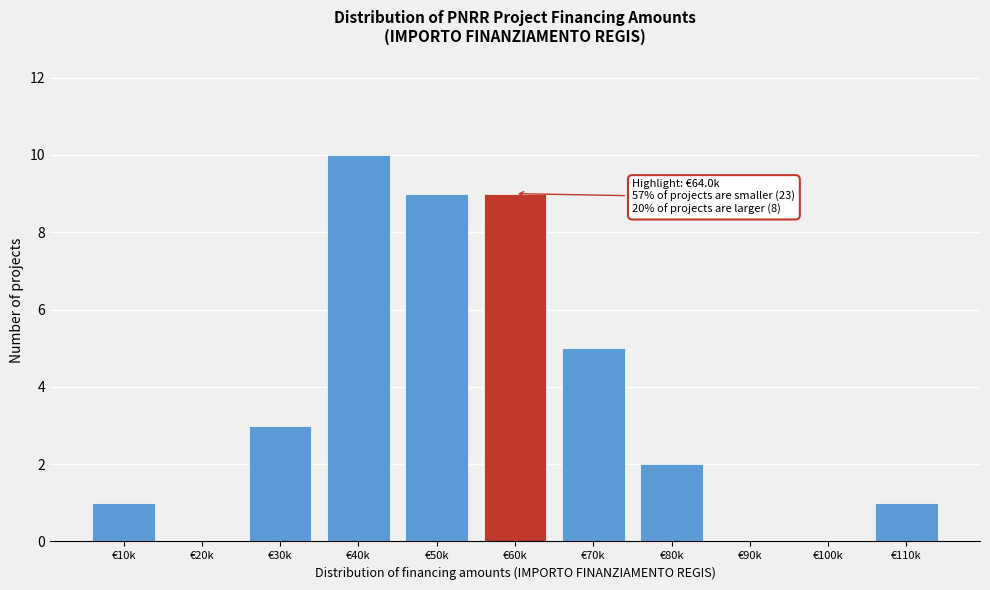

Reading left to right, extract all data points from this chart.

€10k=1	€20k=0	€30k=3	€40k=10	€50k=9	€60k=9	€70k=5	€80k=2	€90k=0	€100k=0	€110k=1